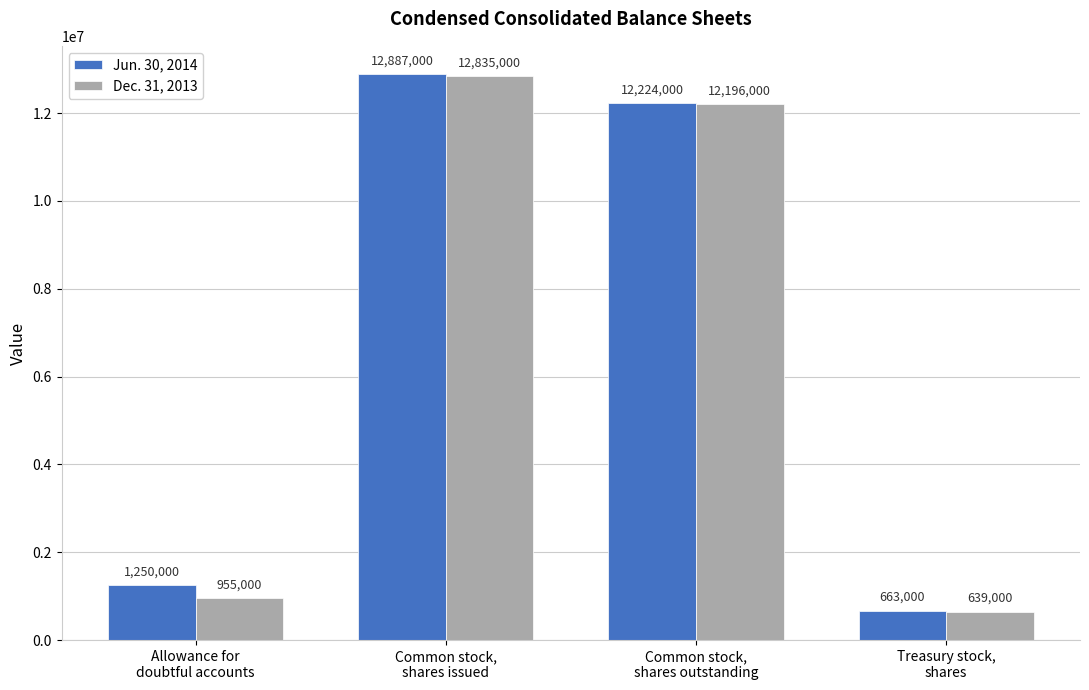

Is the value of Dec. 31, 2013 at Allowance for
doubtful accounts greater than the value of Jun. 30, 2014 at Common stock,
shares outstanding?

No